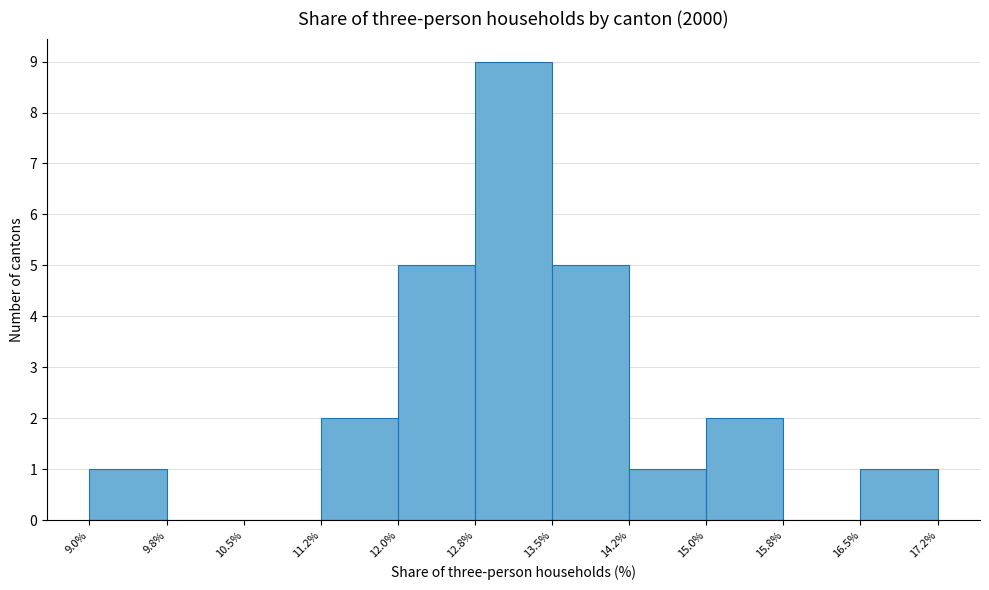

Over which range of the x-axis is the bar tallest?

12.8% to 13.5%